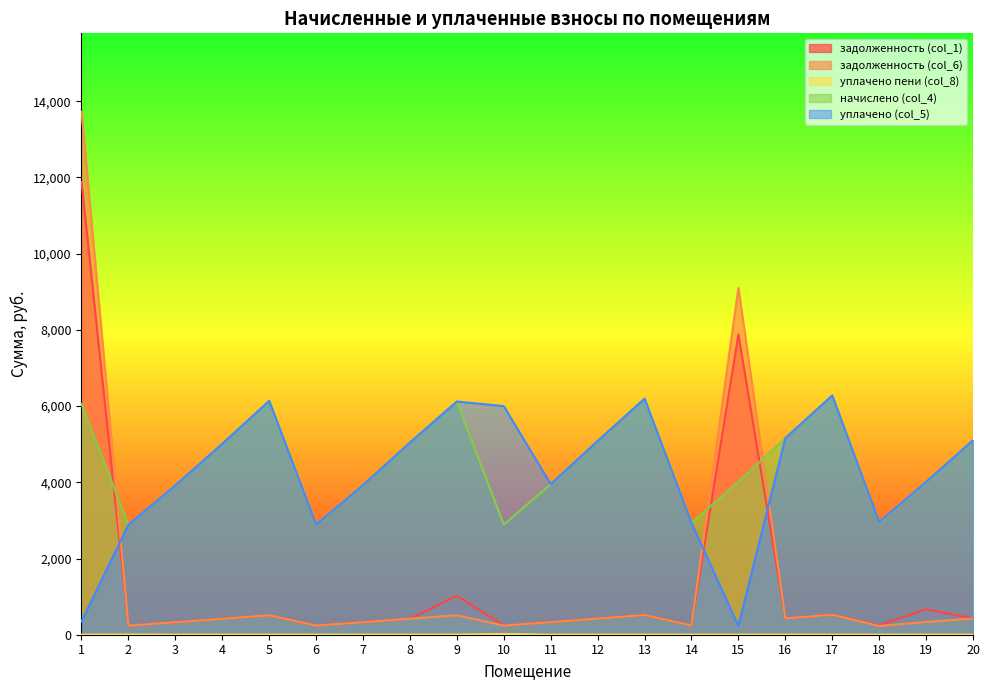

How many lines are shown in the chart?

5